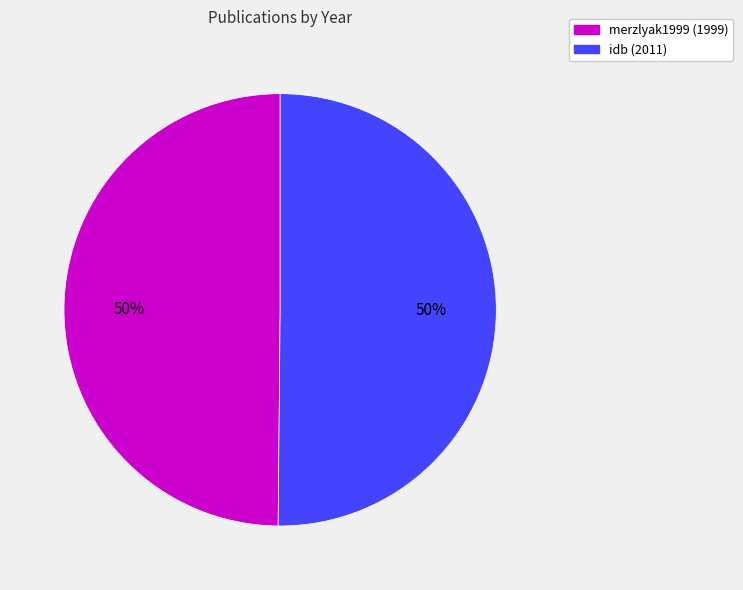

True or false: merzlyak1999 accounts for 50% of the total.

True